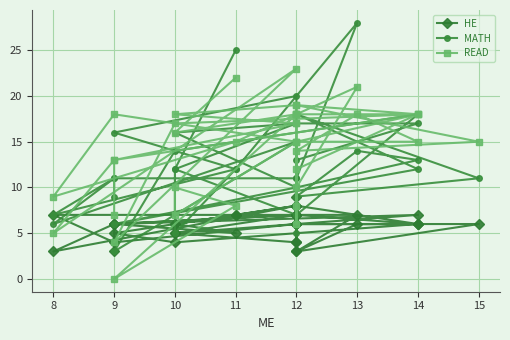

What is the sum of all READ values?

567